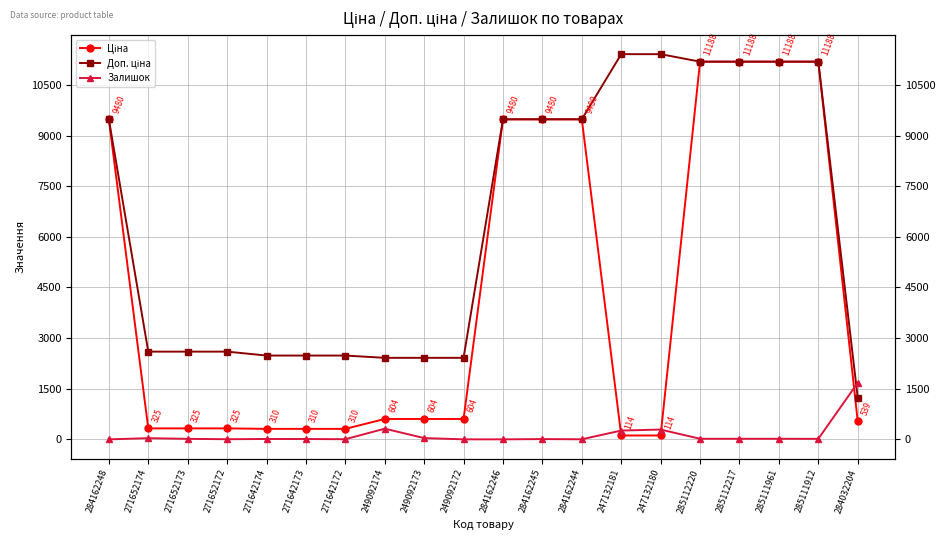

Rank the series at 285112220 from lowest to highest value.

Залишок, Ціна, Доп. ціна